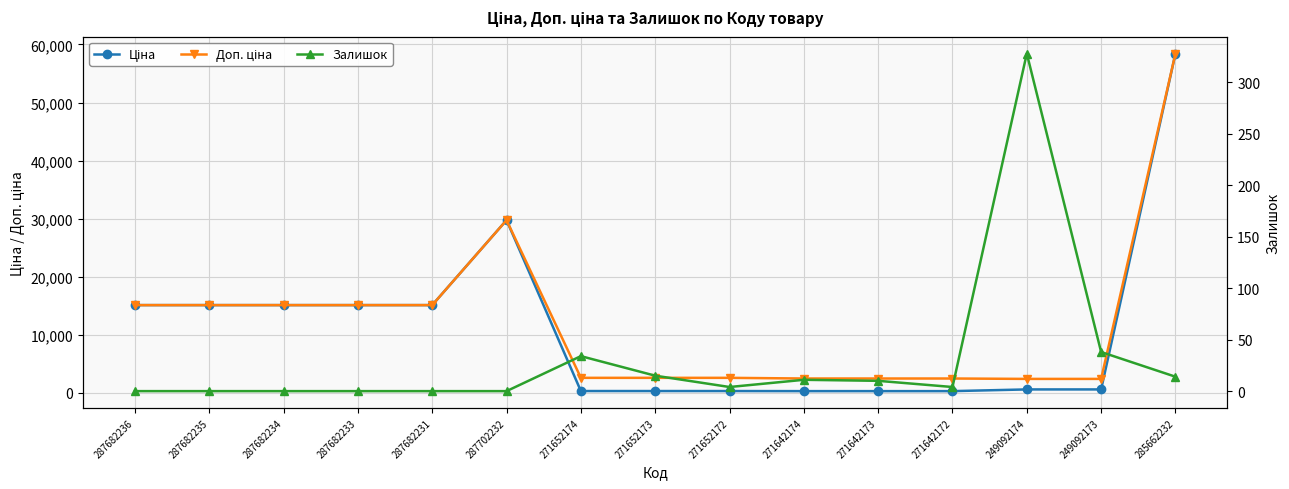

At how many categories does at least one series exceed 6384?

7